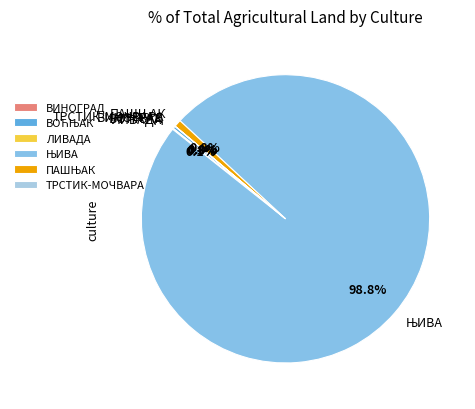

Is there any slice that represents more than half of the pie?

Yes